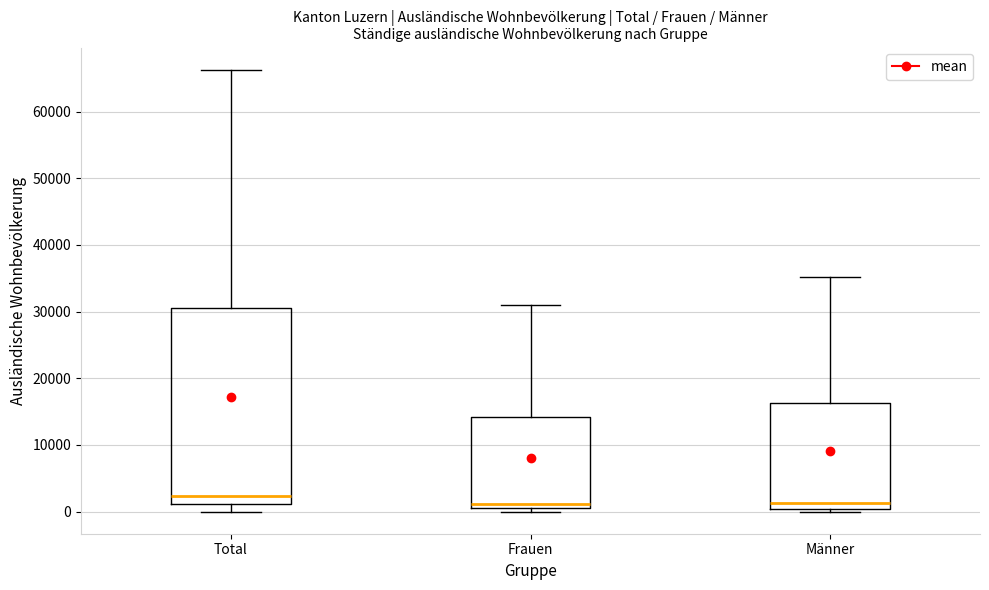

Reading left to right, read every box against the y-axis: the position of its median line, the range the box covers, and the ends of its whiskers. The values are not printed on the chart, so give them approximately, as read against the axis.

Total: median 2000, box 1000 to 31000, whiskers 0 to 66000
Frauen: median 1000 (just above the box's lower edge), box 1000 to 14000, whiskers 0 to 31000
Männer: median 1000, box 0 to 16000, whiskers 0 (just below the box's lower edge) to 35000